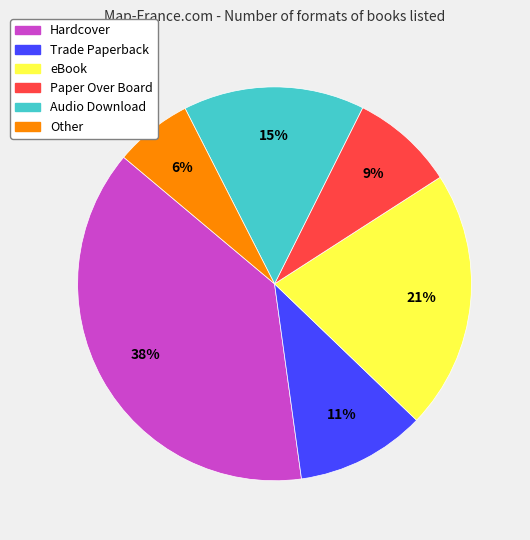

Combined, do Paper Over Board and eBook account for over 50%?

No